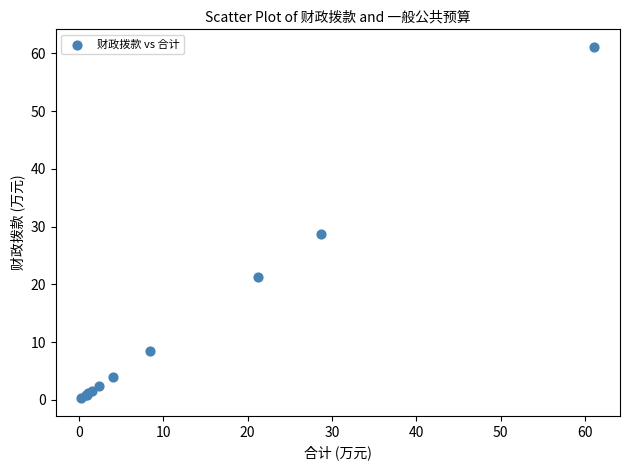

What Y value in the scatter plot is closest to 30?

28.7